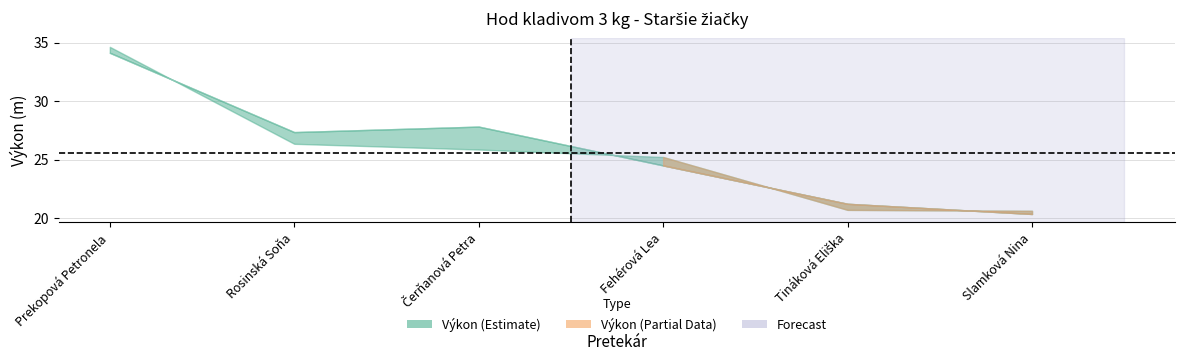

What is the lowest value of the Výkon series?

20.6